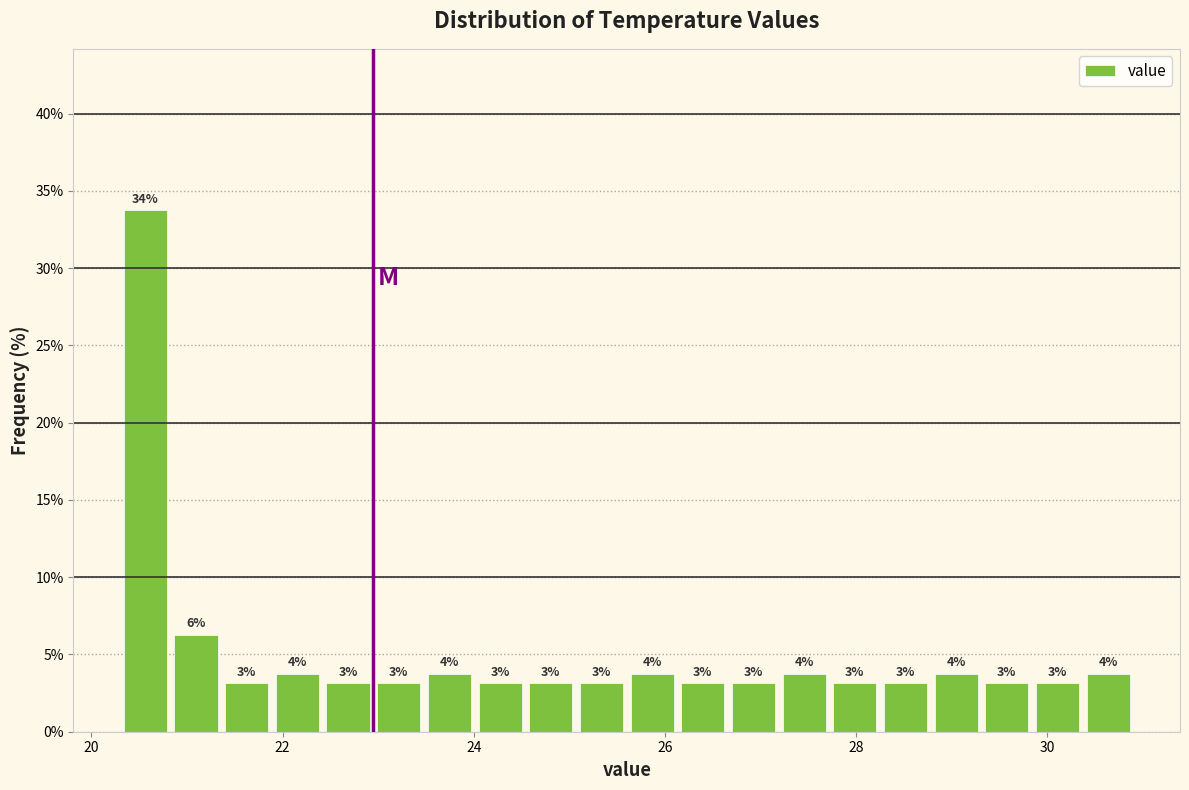

Around what value on the x-axis is the tallest bar? Give the approximate position of its centre, as read against the axis.

20.6